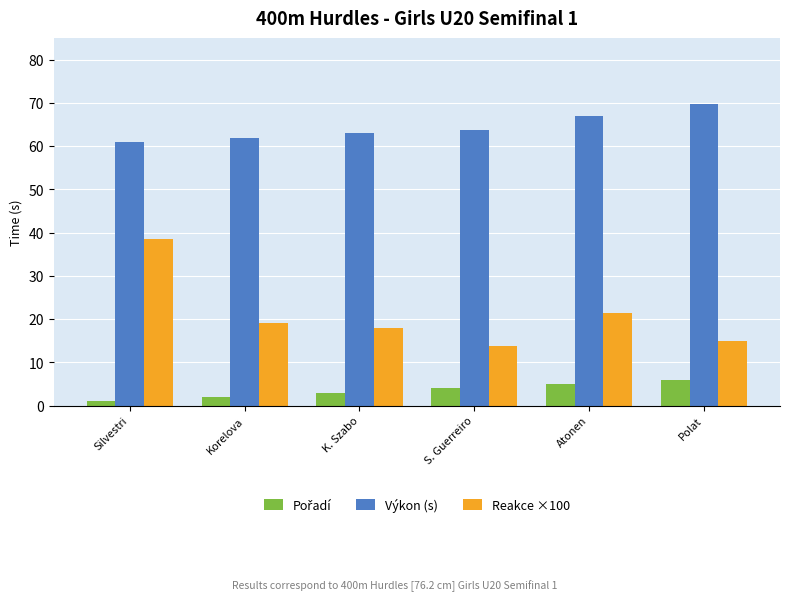

What is the difference between the Výkon (s) values at S. Guerreiro and K. Szabo?

0.8